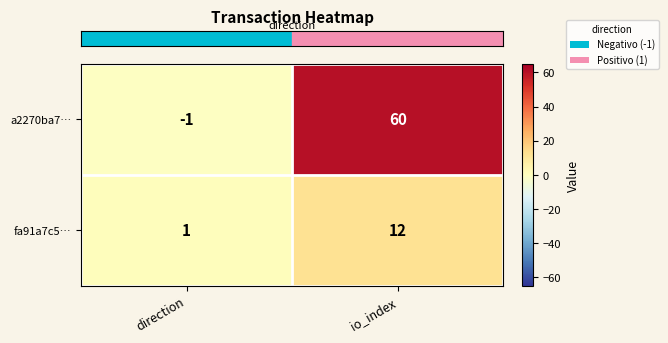

True or false: a2270ba7… has a value of 0 at direction.

False